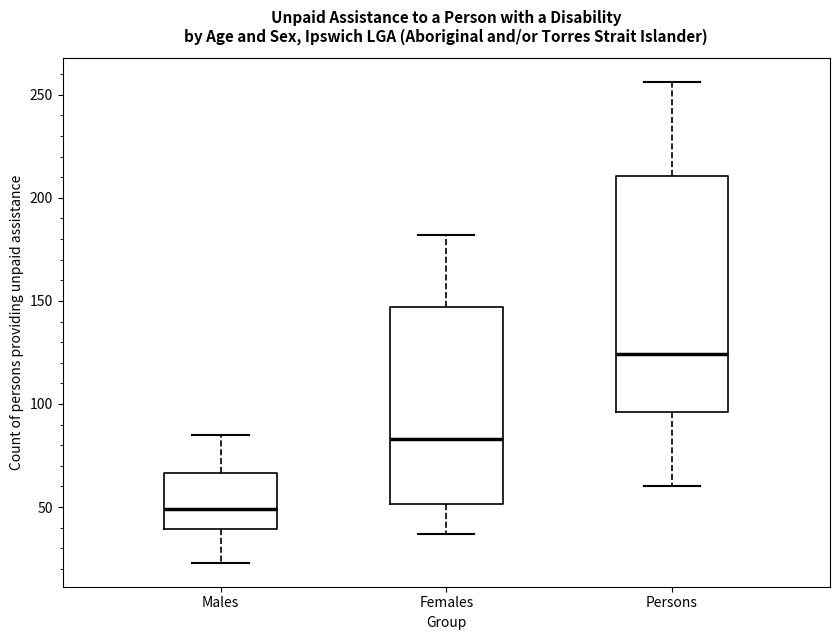

Which box's median line is the lowest?

Males